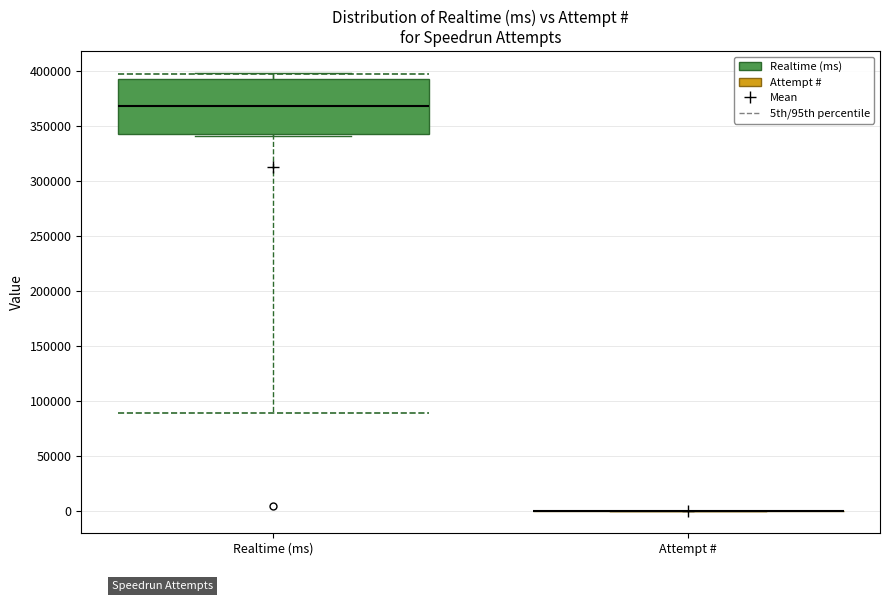

Which box is the tallest, from its lower edge to its upper edge?

Realtime (ms)